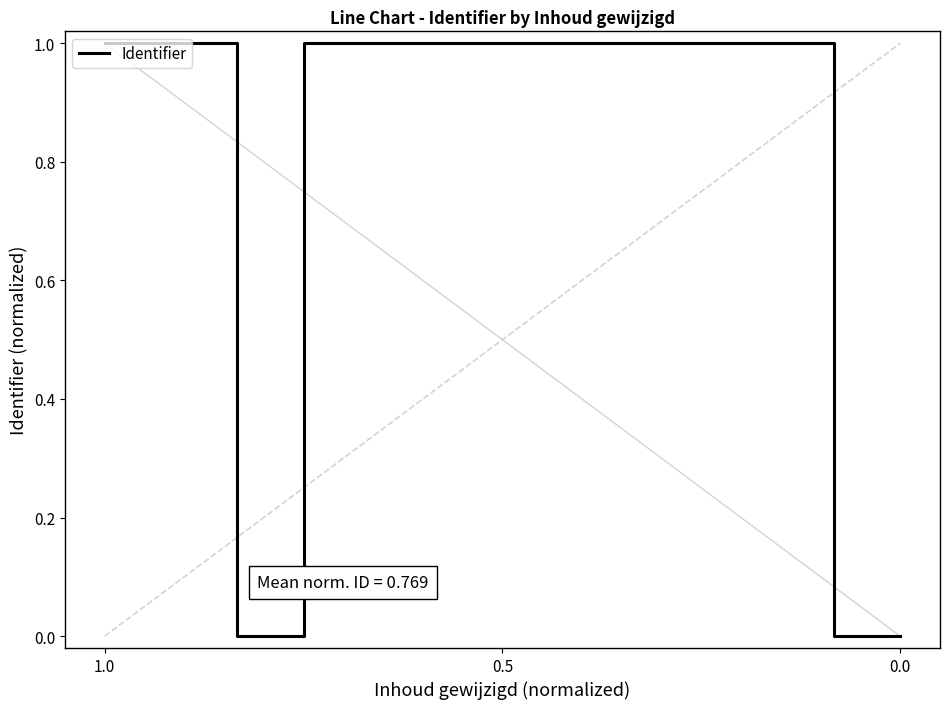

What is the sum of all values?

10.0